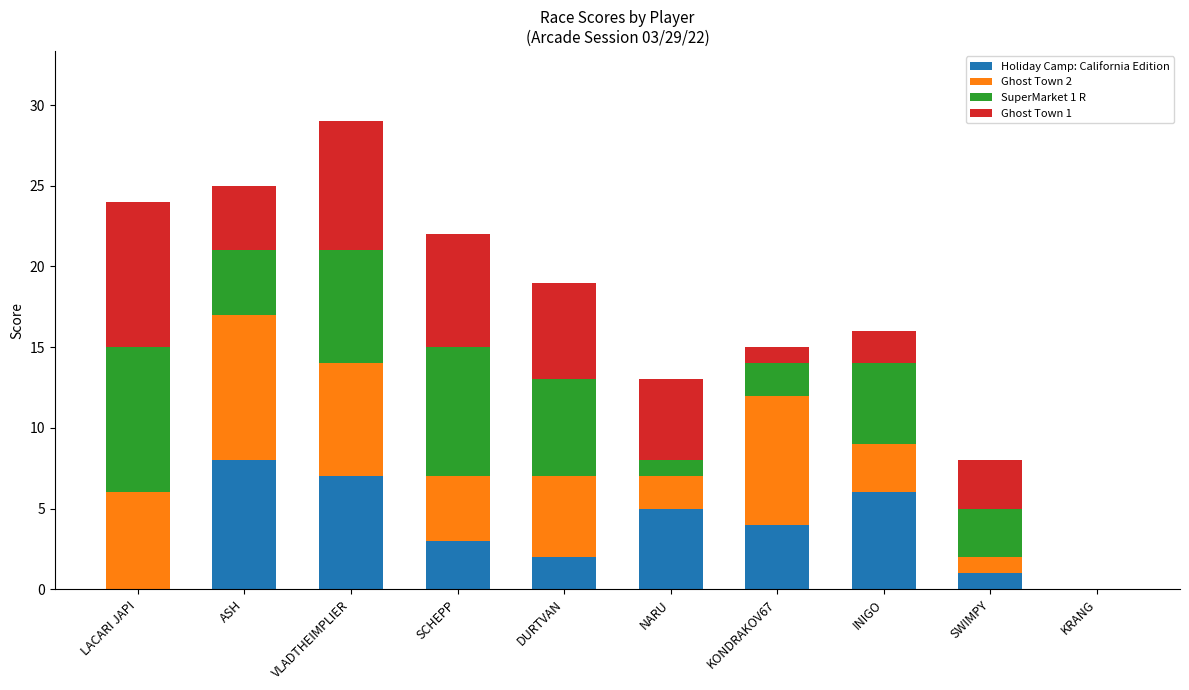

What is the average value of the Holiday Camp: California Edition series?

4